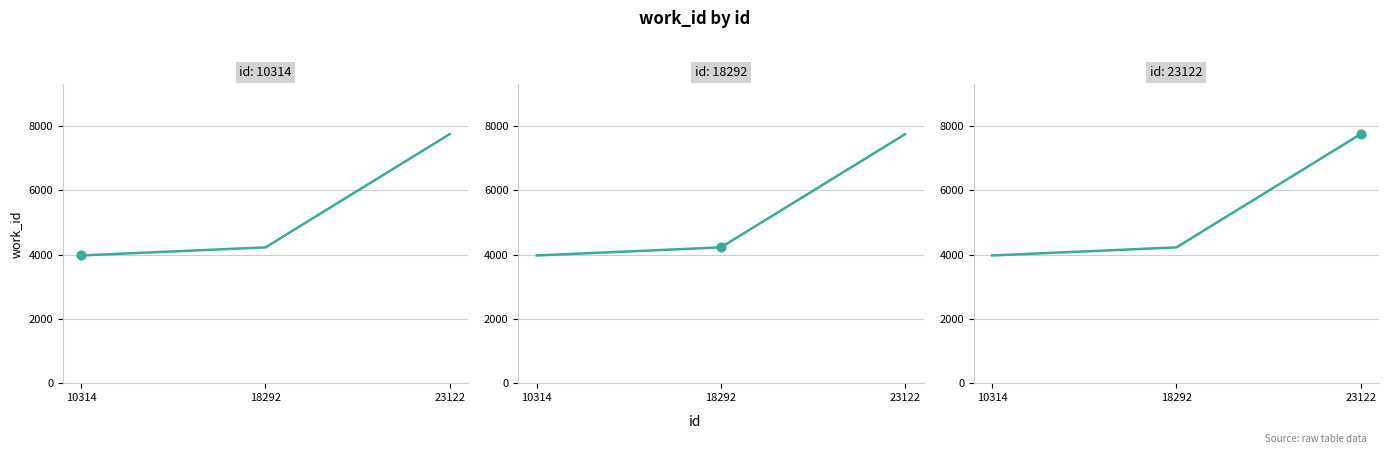

Which has a higher value, 18292 or 10314?

18292